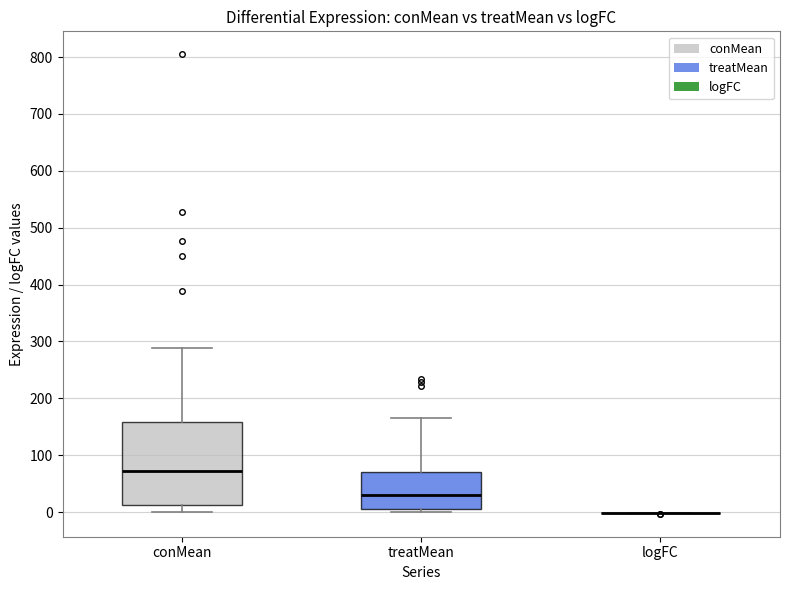

Reading left to right, read every box against the y-axis: the position of its median line, the range the box covers, and the ends of its whiskers. The values are not printed on the chart, so give them approximately, as read against the axis.

conMean: median 70, box 10 to 160, whiskers 0 to 290
treatMean: median 30, box 10 to 70, whiskers 0 to 160
logFC: box collapsed to a line at 0, whiskers 0 to 0